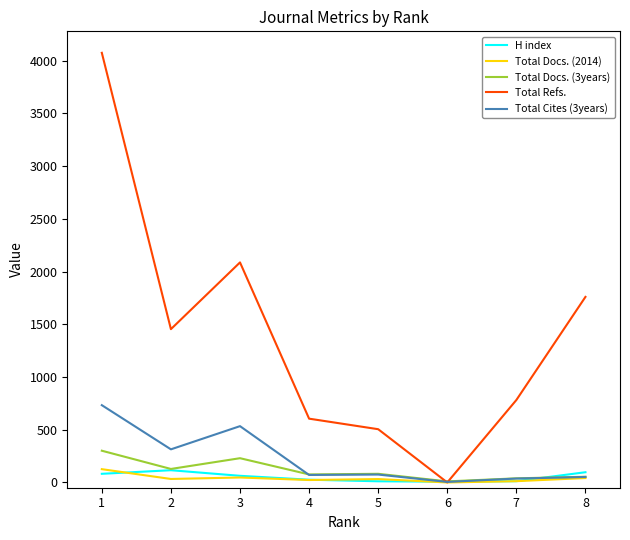

The value of Total Refs. at 6 is 0. True or false?

True